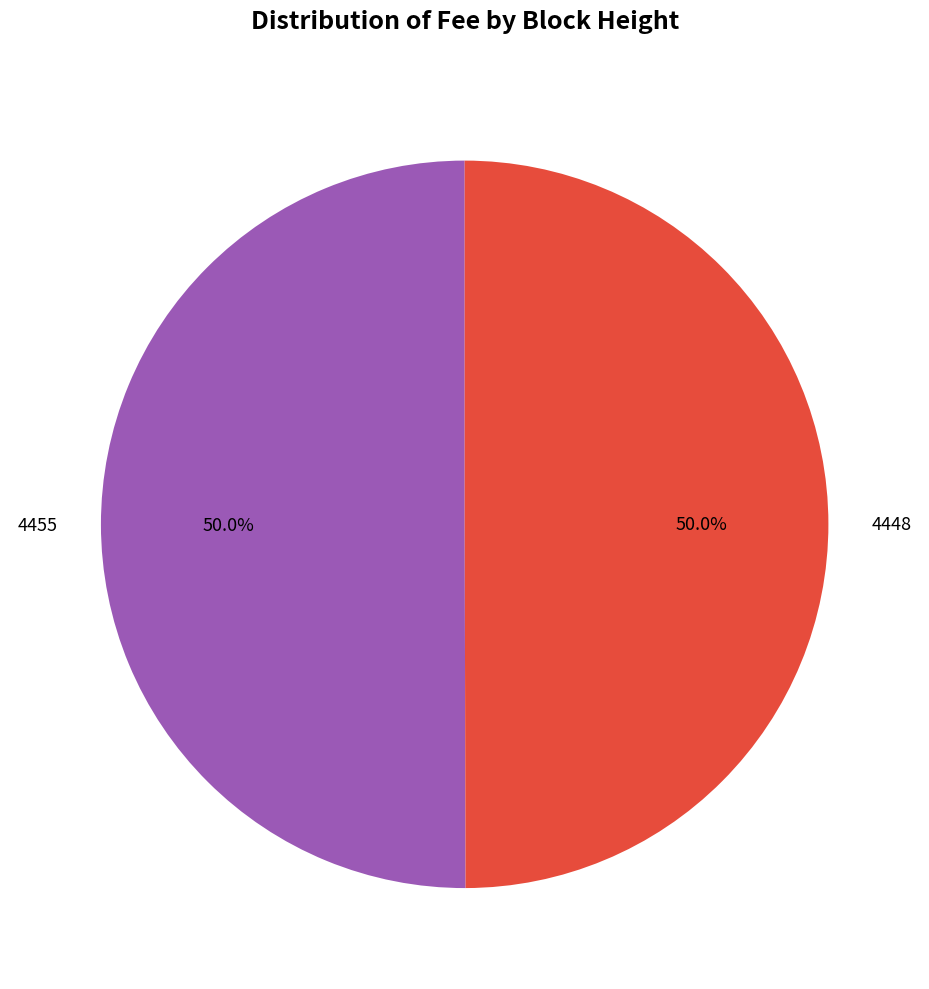

What portion of the pie excludes 4448?

50.0%